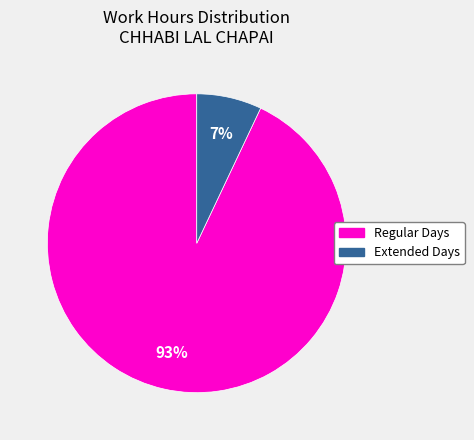

To the nearest percent, what is the average slice percentage?

50%